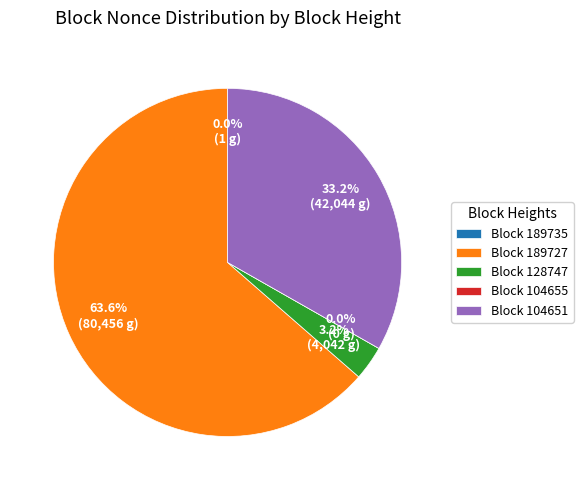

Rank the categories by value from highest to lowest.

189727, 104651, 128747, 189735, 104655